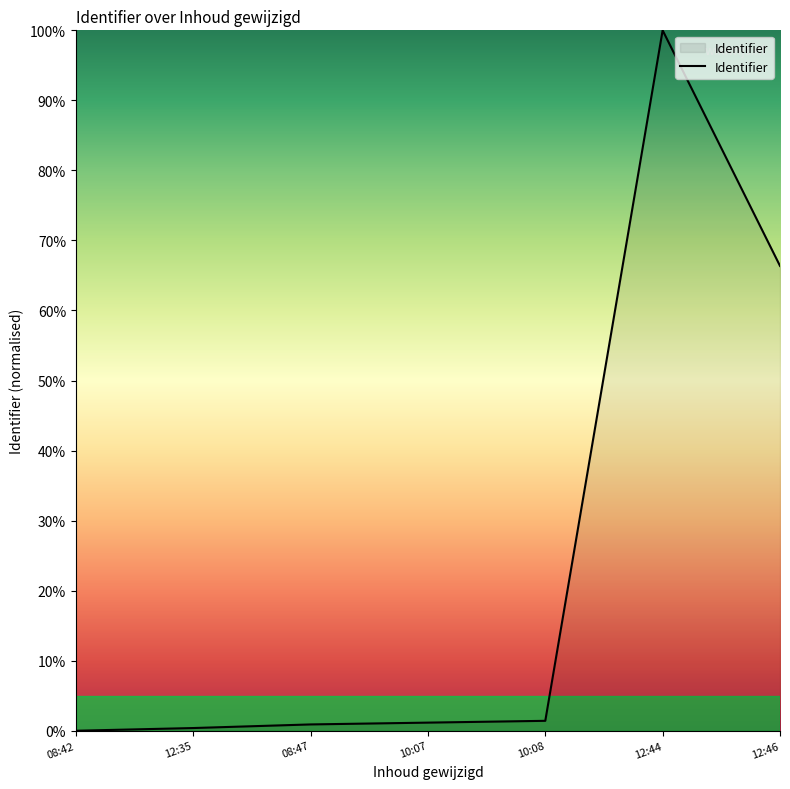

What is the sum of all values?

170.2